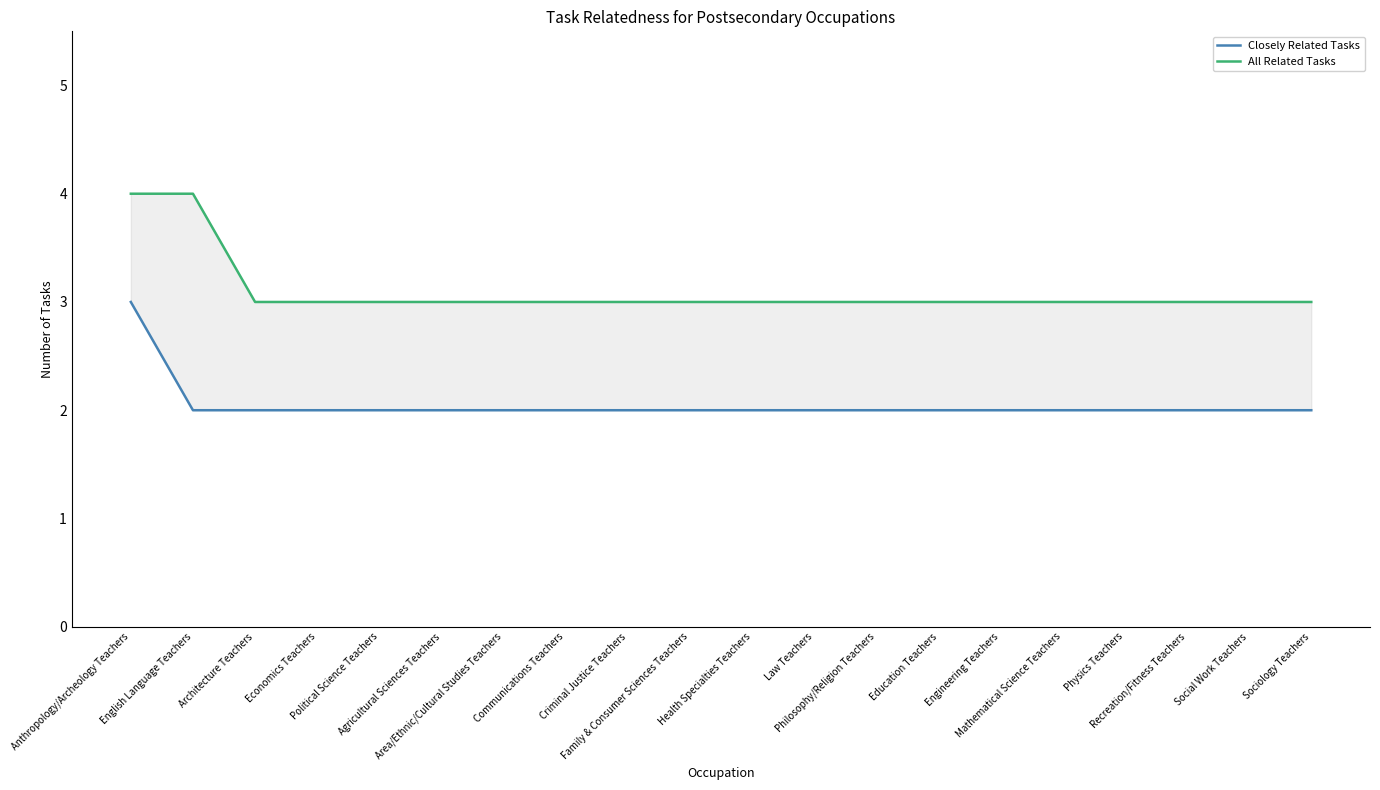

Rank the series by their maximum value, from highest to lowest.

All Related Tasks, Closely Related Tasks